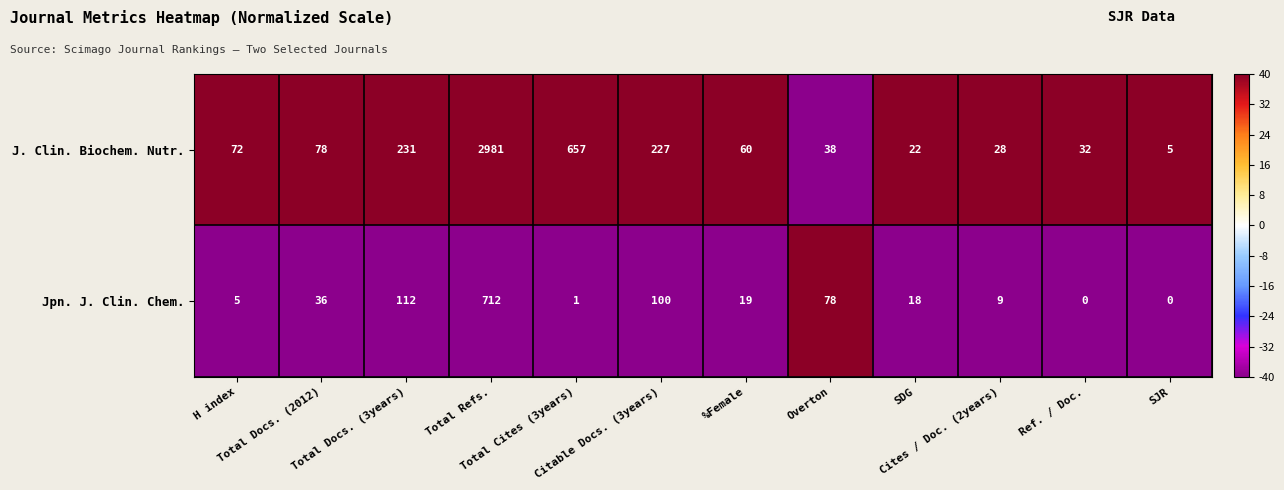

List the series in order of their overall mean, highest first.

J. Clin. Biochem. Nutr., Jpn. J. Clin. Chem.